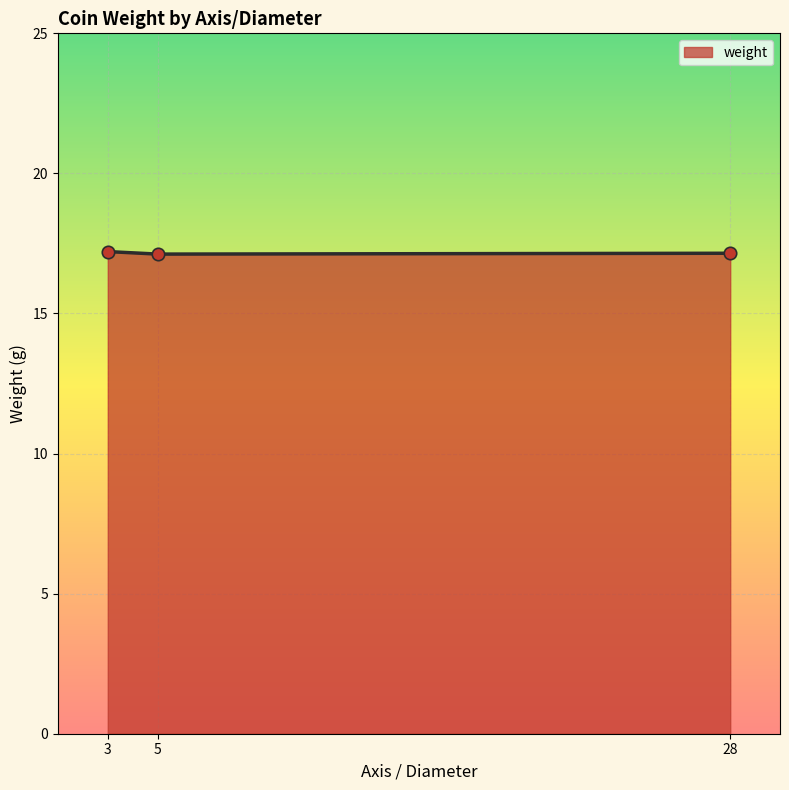

What is the ratio of the value at 3 to the value at 5?

1.0